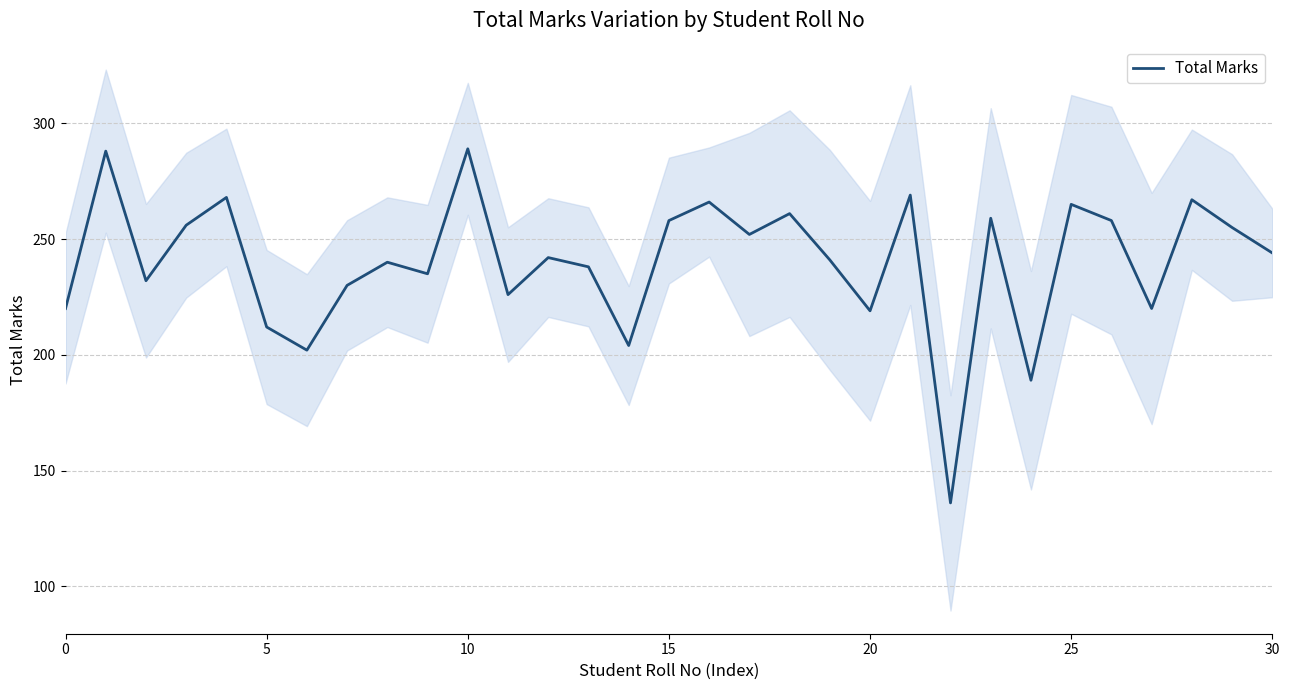

How many lines are shown in the chart?

1